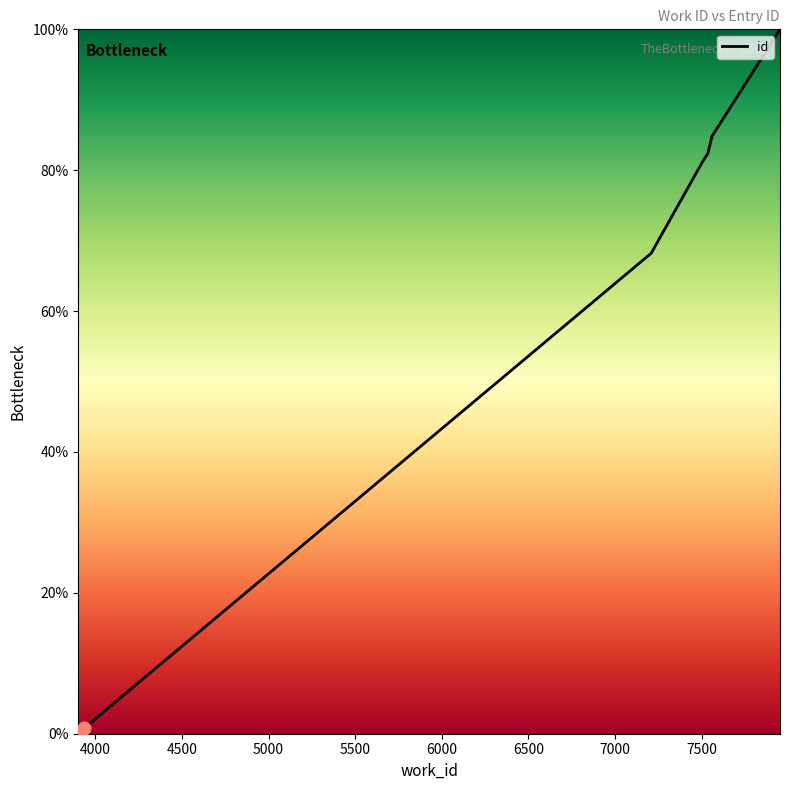

What is the difference between the maximum and minimum values?

100.0